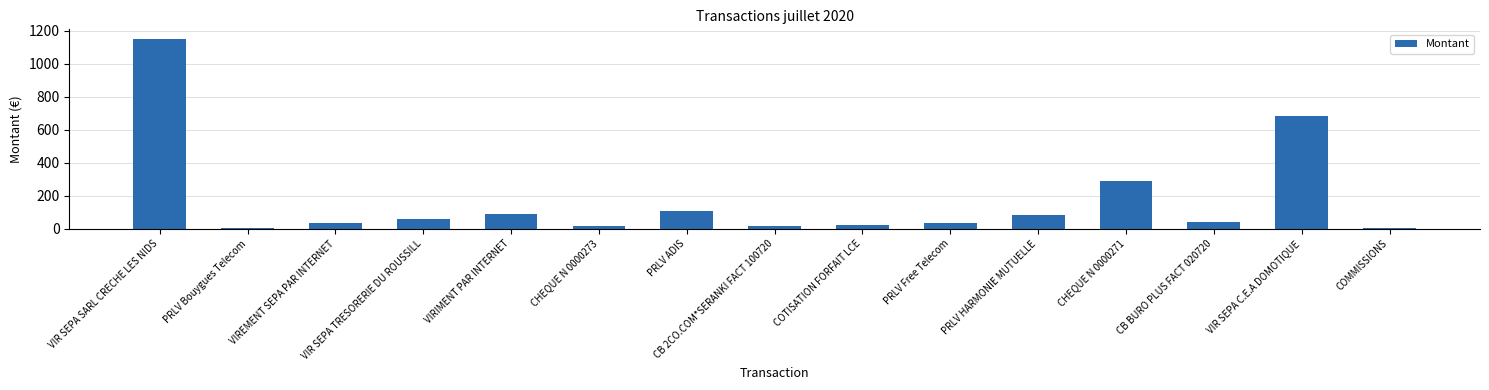

What is the approximate value at PRLV ADIS?

109.5